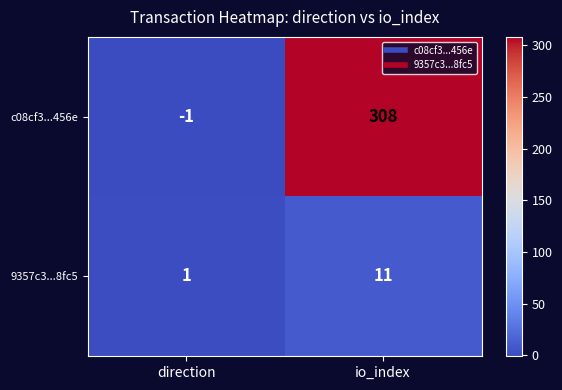

True or false: c08cf3...456e has a value of 308 at io_index.

True